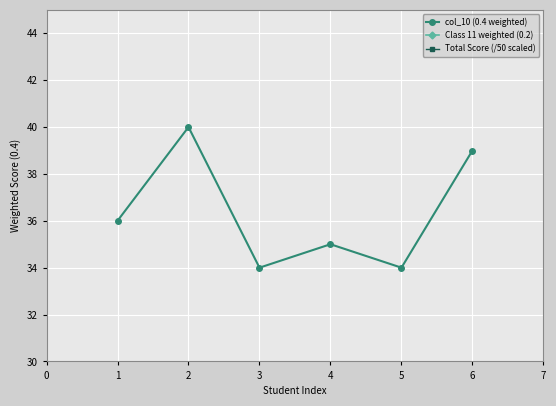

True or false: col_10 (0.4 weighted) and Class 11 weighted (0.2) intersect in this chart.

False